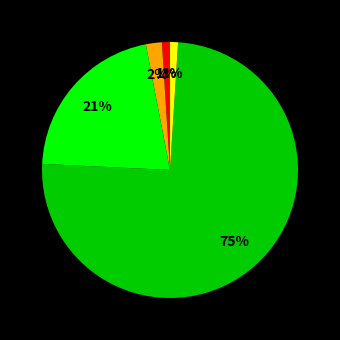

How many slices are in this pie chart?

5